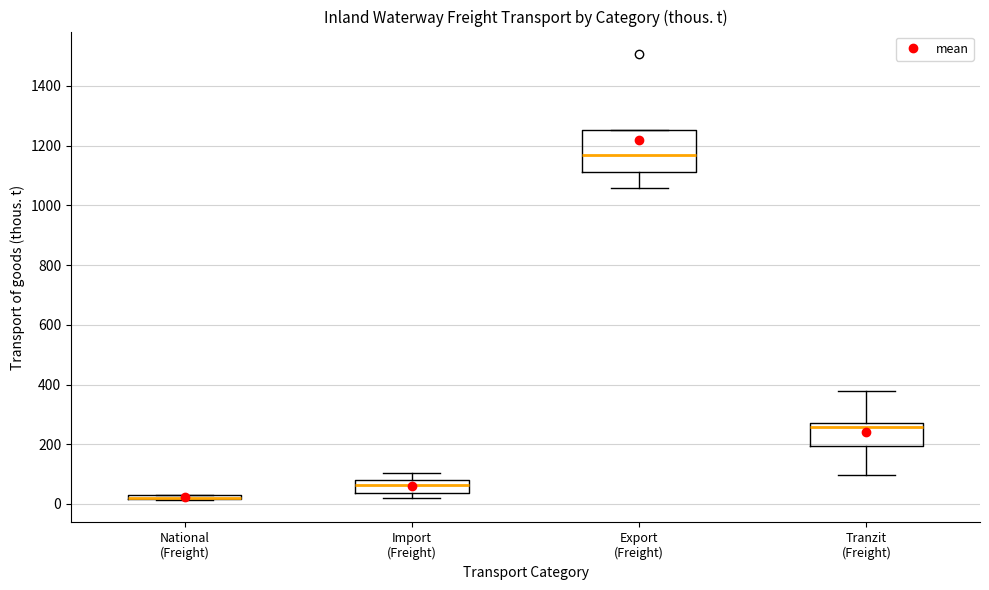

Where is the lower edge of the box for Export (Freight) on the y-axis? The values are not printed on the chart, so give them approximately, as read against the axis.

1120